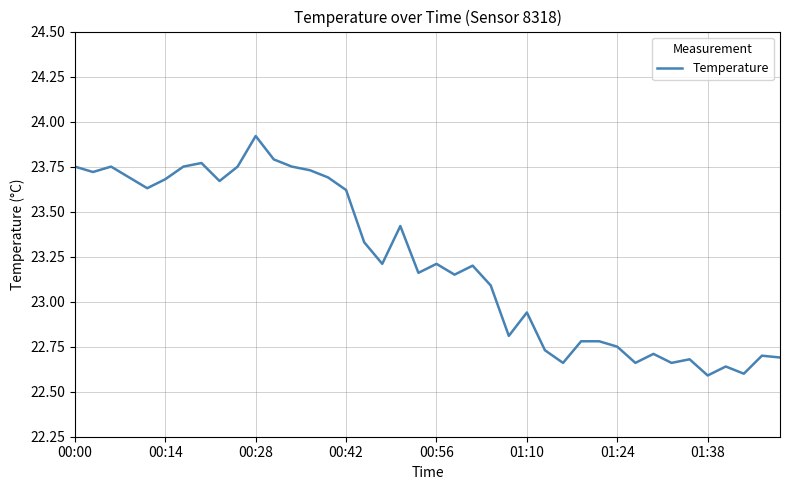

What is the difference between the maximum and minimum values?

1.3